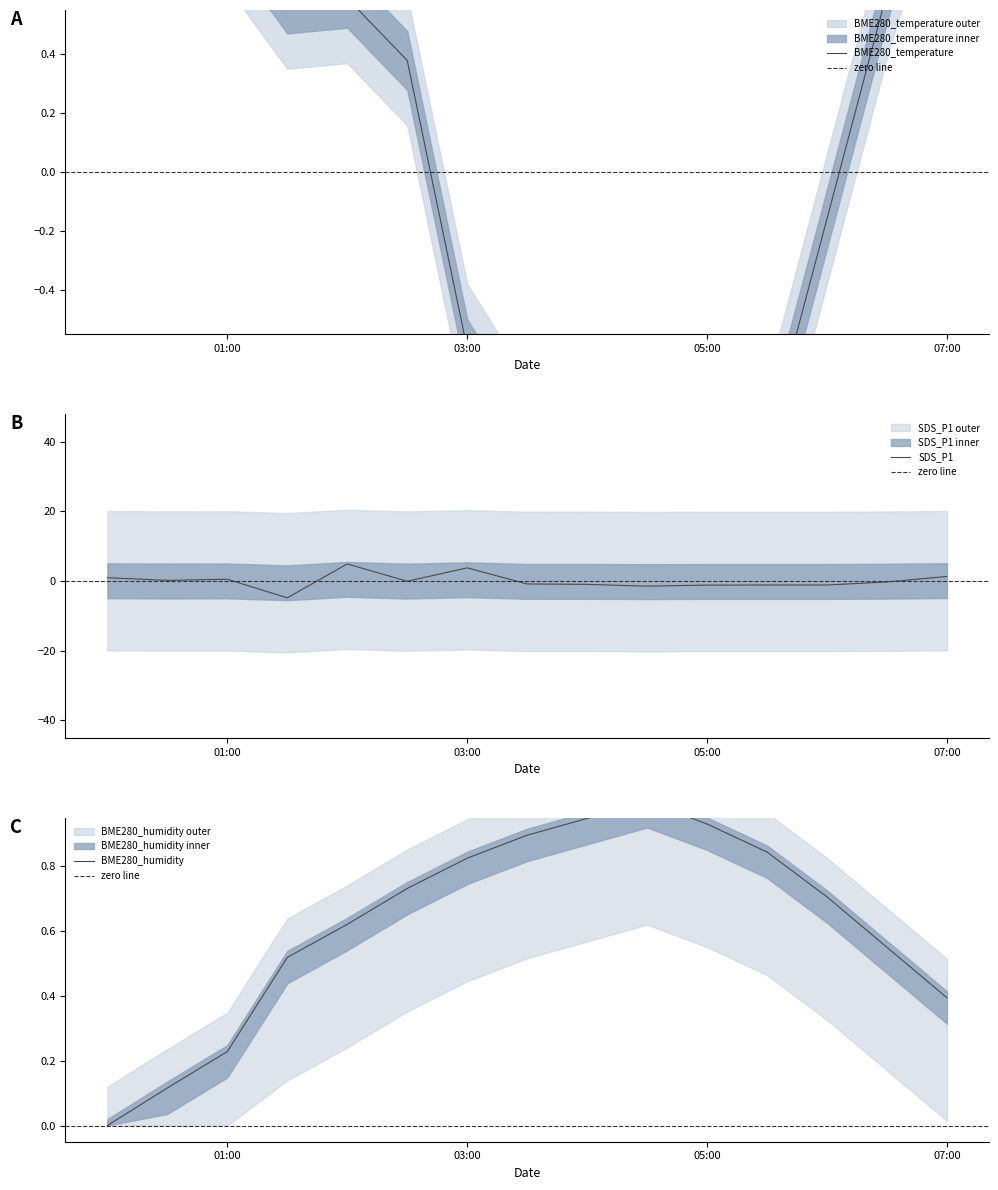

At which label does BME280_temperature first exceed 0?

2021/04/22 00:00